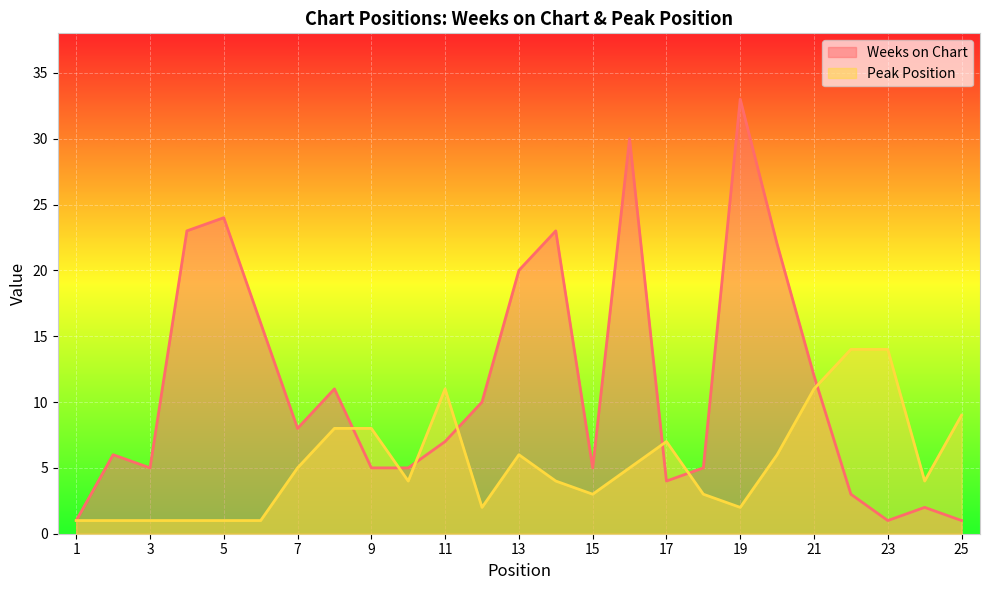

How many values in the Peak Position series are below 4?

10